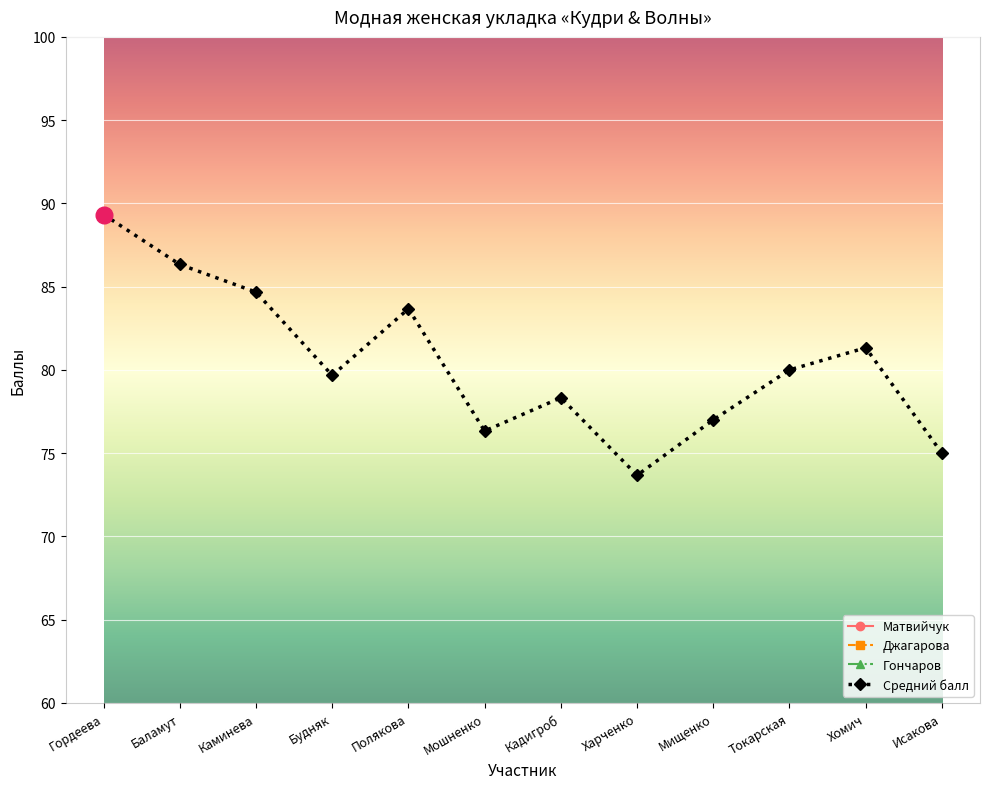

What value does the Средний балл series have at 13?

75.0